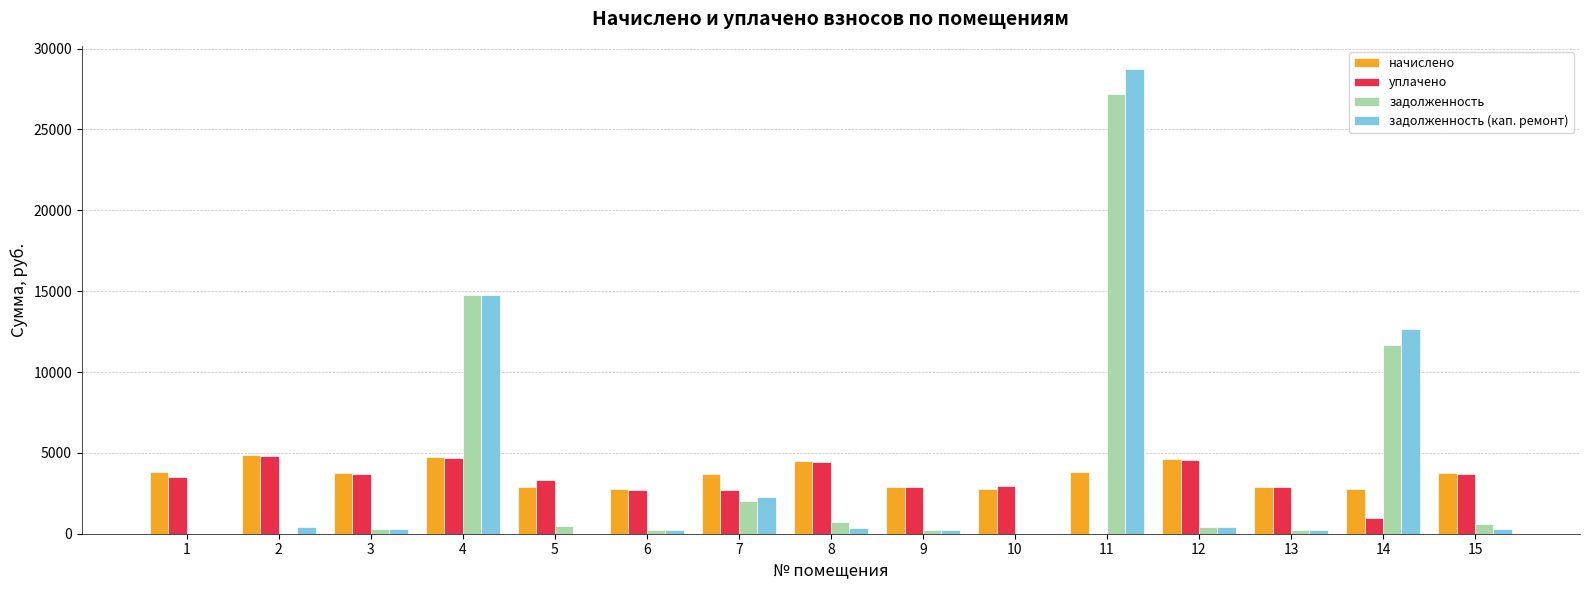

What is the maximum value shown in the chart?

28733.6